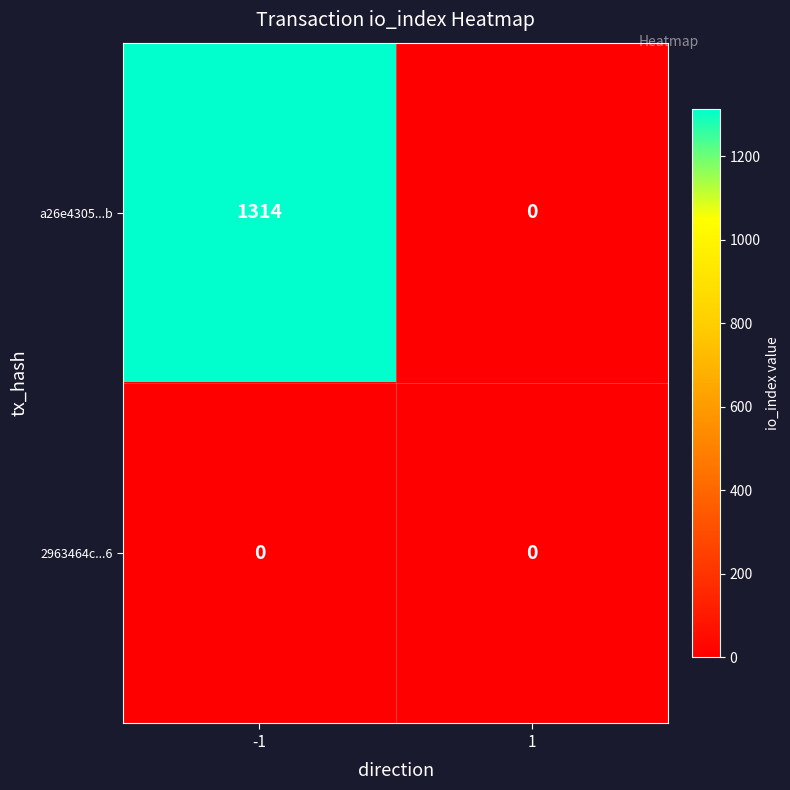

What is the spread (max minus min) of values at -1?

1314